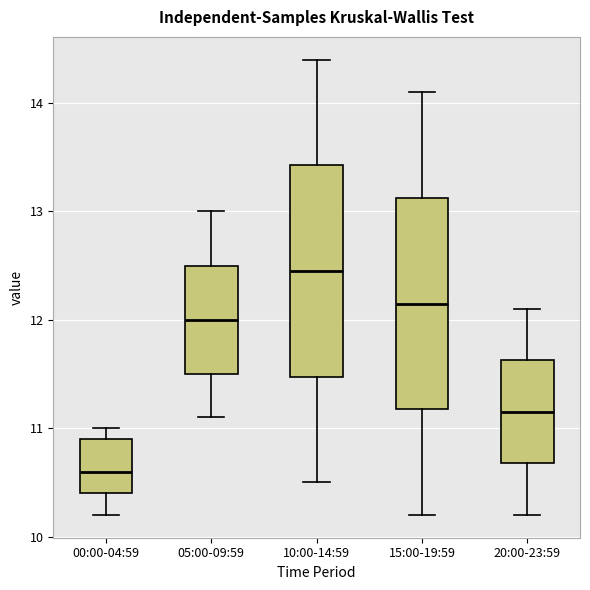

Where is the upper edge of the box for 15:00-19:59 on the y-axis? The values are not printed on the chart, so give them approximately, as read against the axis.

13.1